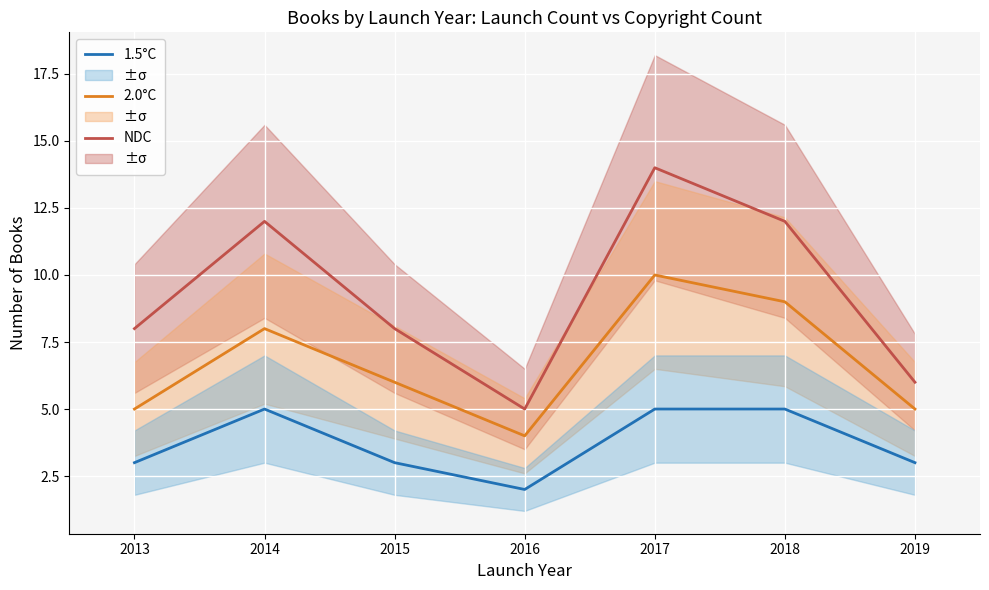

What is the sum of all 2.0°C values?

47